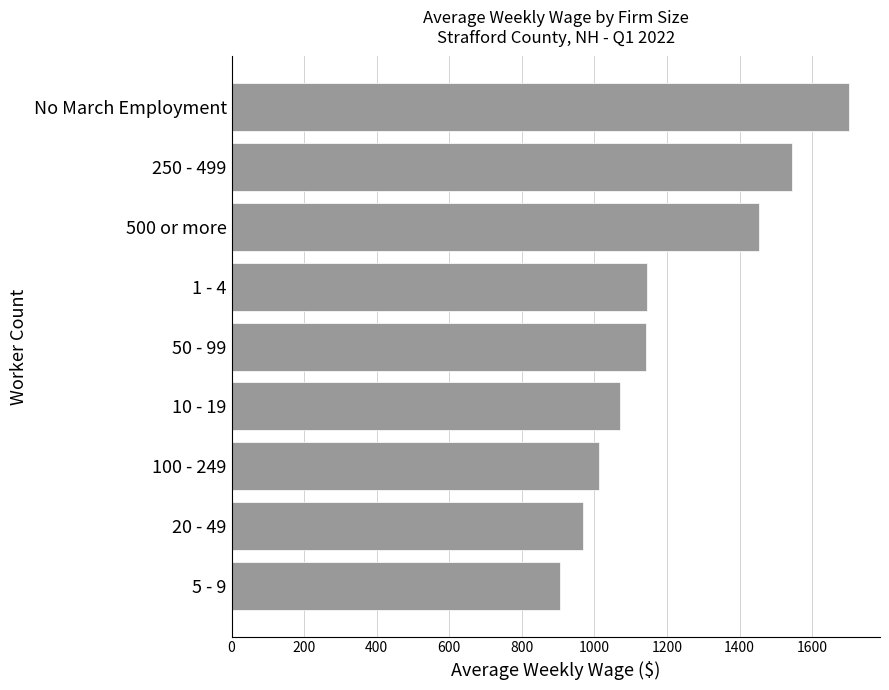

Which category has the lowest value across all series?

5 - 9